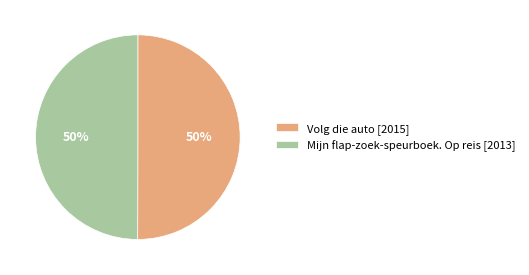

How many slices are in this pie chart?

2